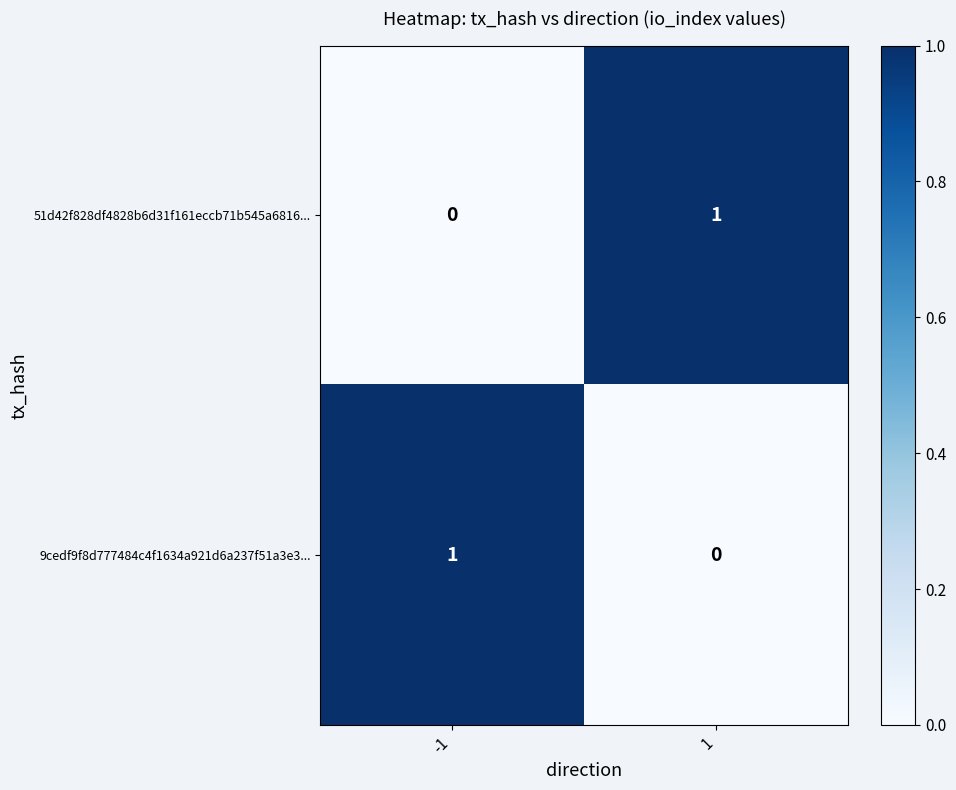

Reading left to right, transcribe all the data shown in this chart.

51d42f828df4828b6d31f161eccb71b545a6816...: -1=0	1=1
9cedf9f8d777484c4f1634a921d6a237f51a3e3...: -1=1	1=0